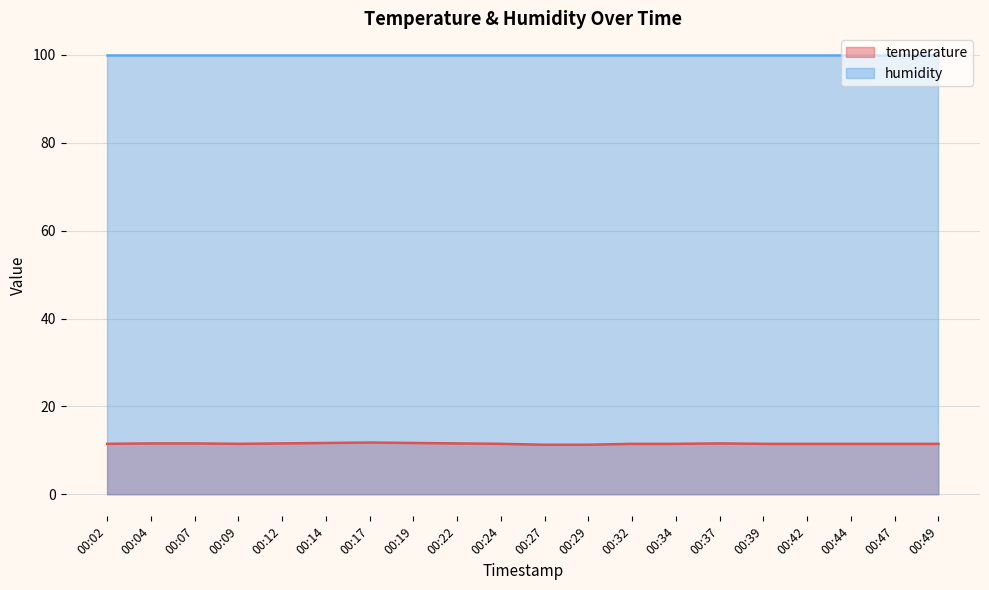

Rank the categories by value from lowest to highest.

00:27, 00:29, 00:02, 00:09, 00:24, 00:32, 00:34, 00:39, 00:42, 00:44, 00:47, 00:49, 00:04, 00:07, 00:12, 00:22, 00:37, 00:14, 00:19, 00:17